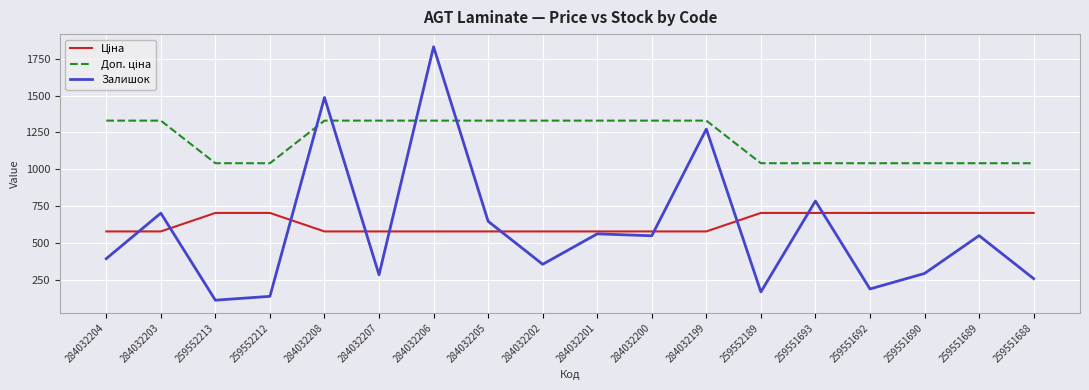

Does the chart have visible grid lines?

Yes